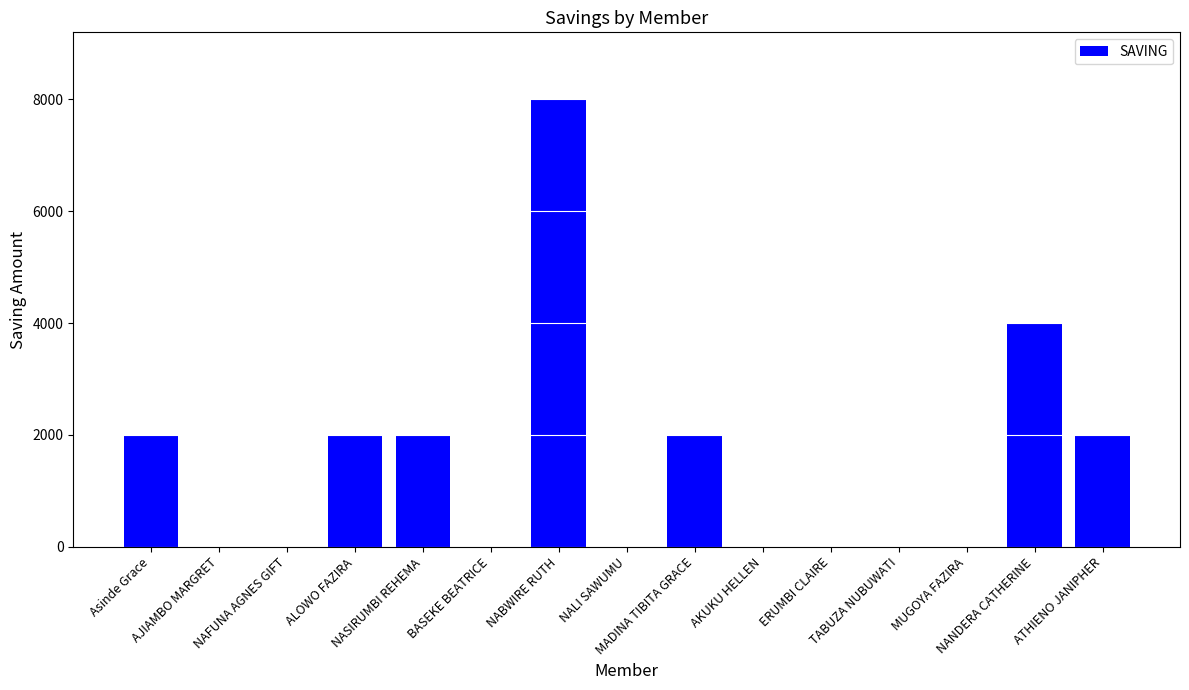

What is the sum of the values at NANDERA CATHERINE and NABWIRE RUTH?

12000